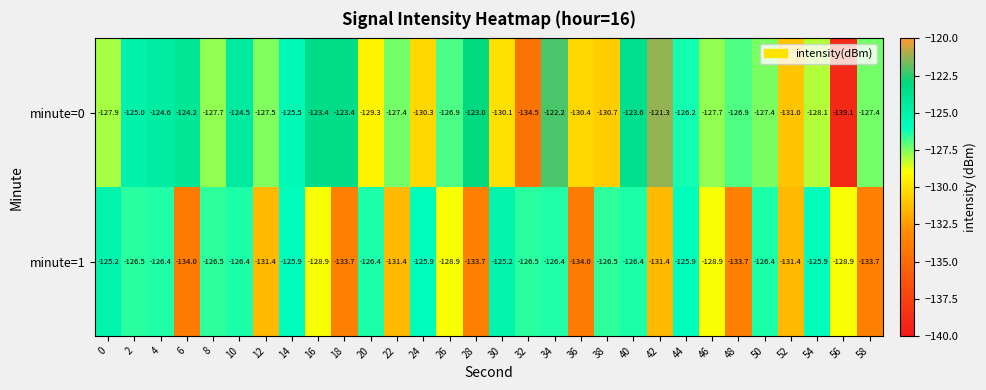

What is the smallest value displayed?

-139.1